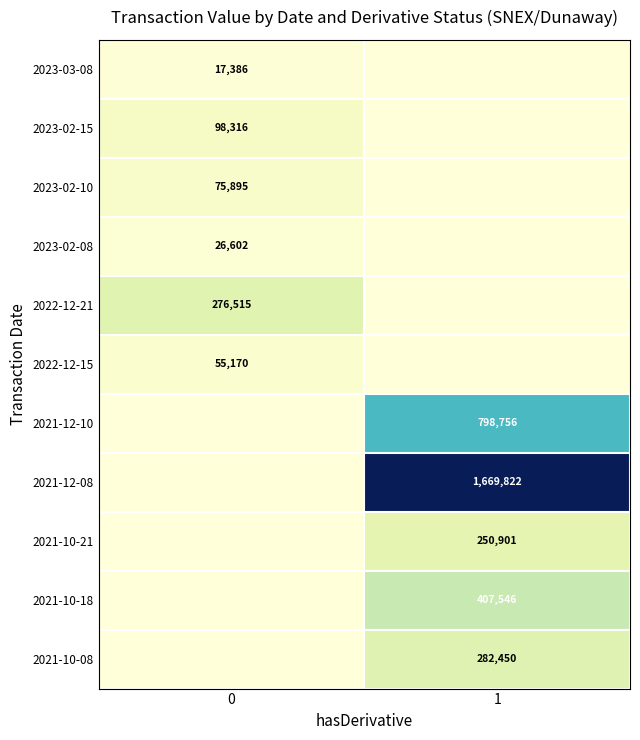

Which label corresponds to the smallest value in the chart?

1